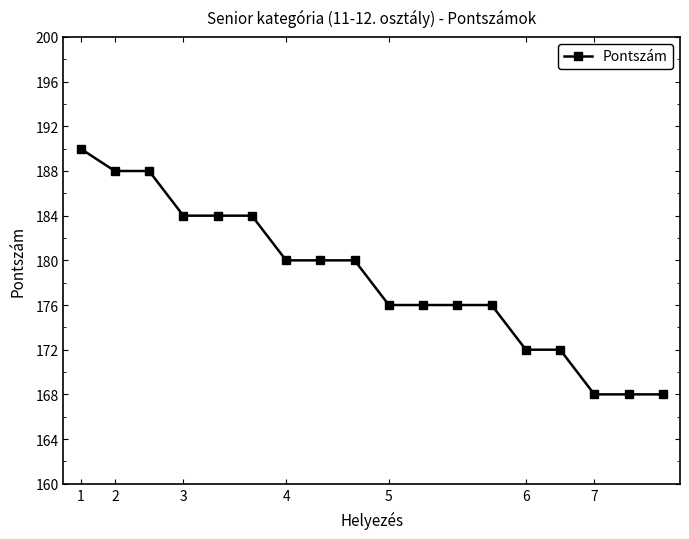

What is the greatest value displayed?

190